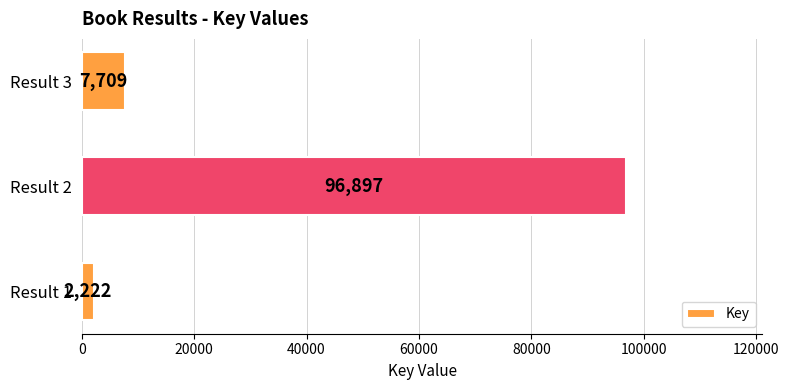

Reading bottom to top, transcribe all the data shown in this chart.

2222	96897	7709